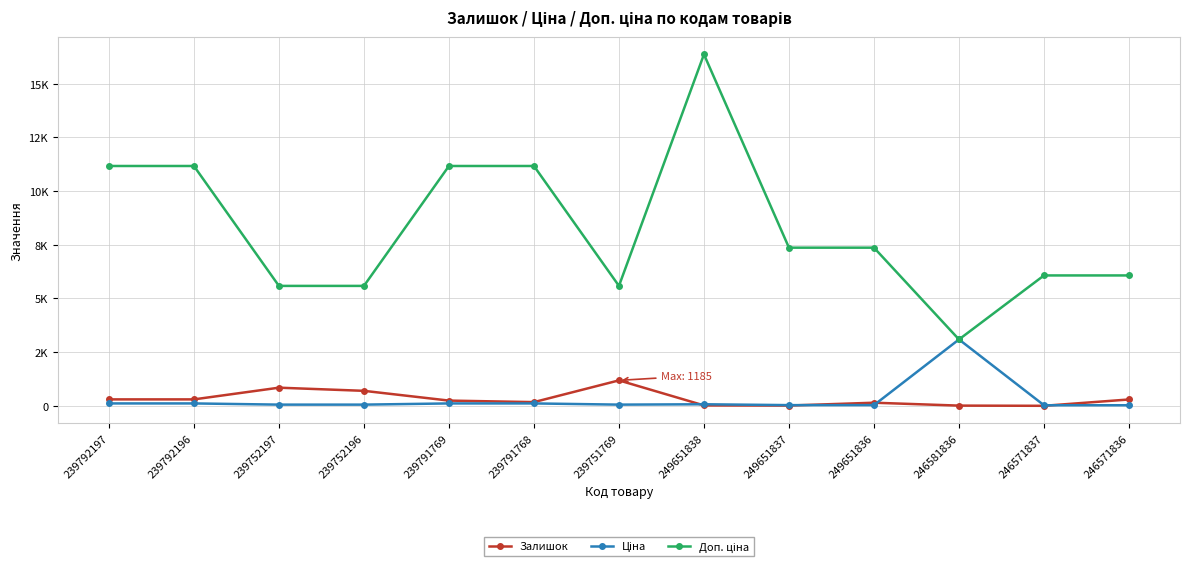

Is it true that Залишок equals 16.6 at 246581836?

False